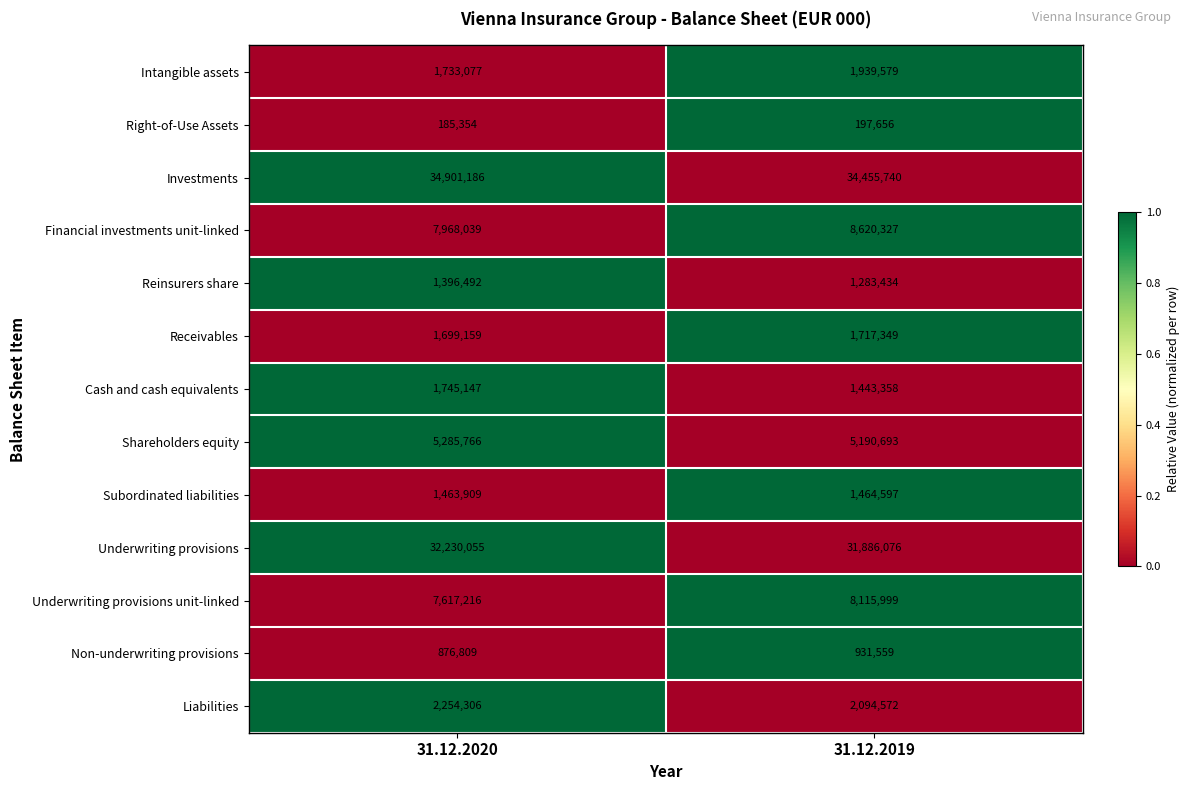

The Liabilities series shows 2254306 at 31.12.2020. True or false?

True